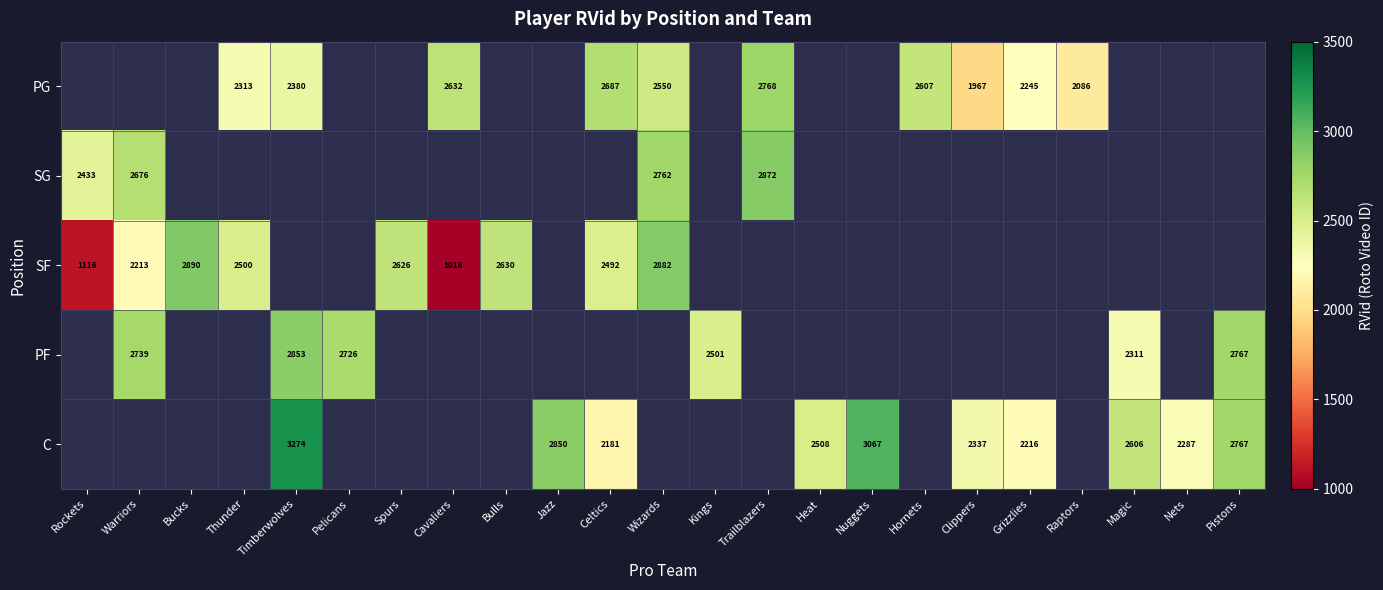

The PF series shows 2311 at Magic. True or false?

True